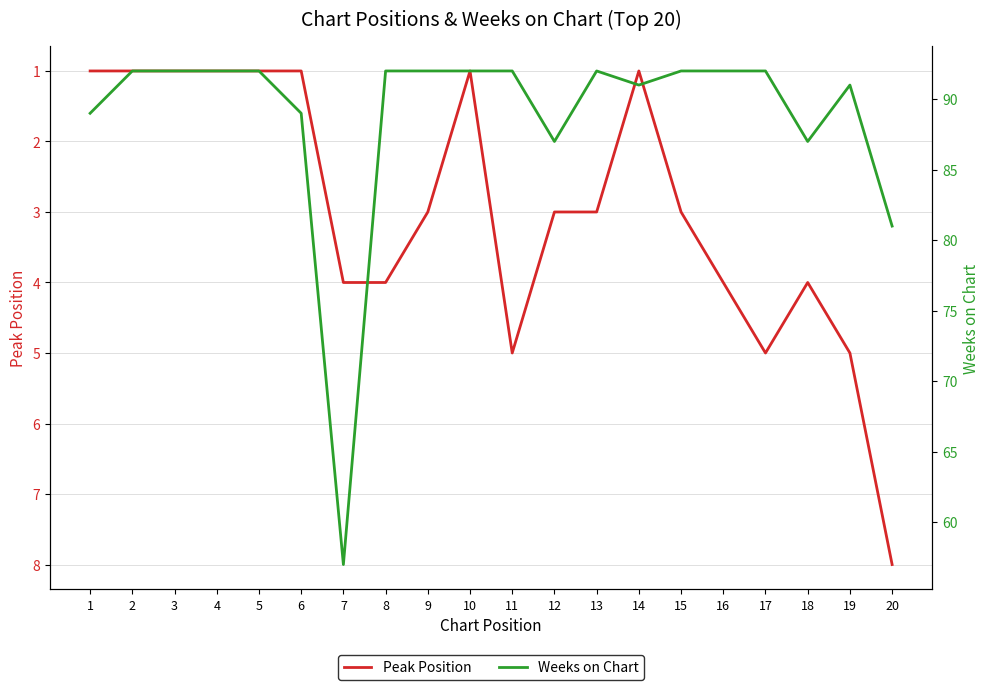

How many data points in Peak Position are less than 3?

8